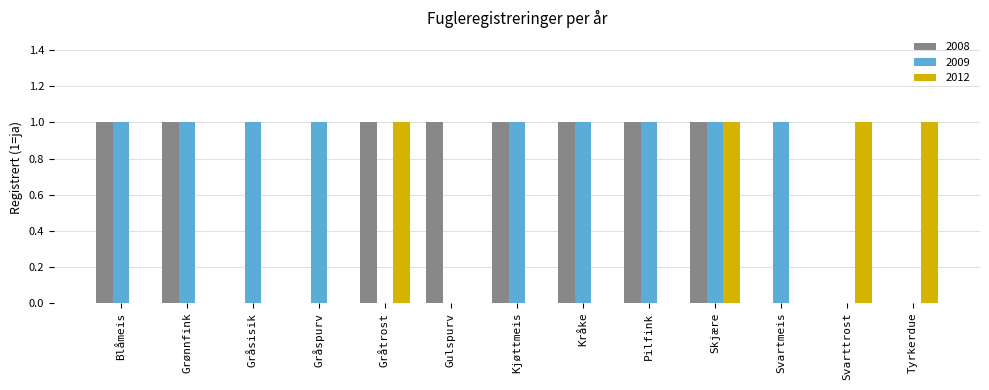

Reading left to right, what are all the values shown in this chart?

2008: 1	1	0	0	1	1	1	1	1	1	0	0	0
2009: 1	1	1	1	0	0	1	1	1	1	1	0	0
2012: 0	0	0	0	1	0	0	0	0	1	0	1	1